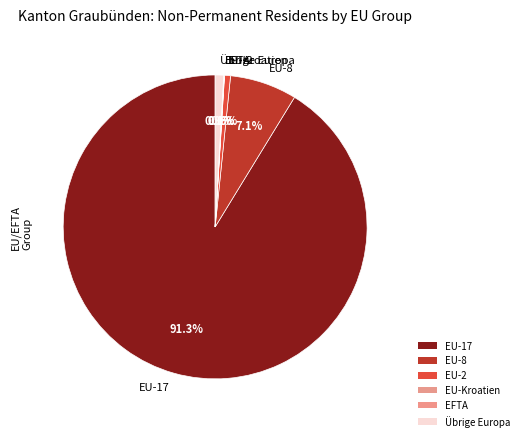

Between Übrige Europa and EU-17, which is larger?

EU-17